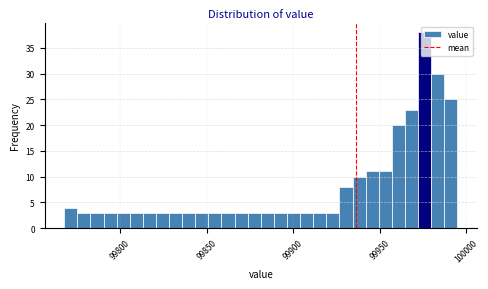

Around what value on the x-axis is the tallest bar? Give the approximate position of its centre, as read against the axis.

99975